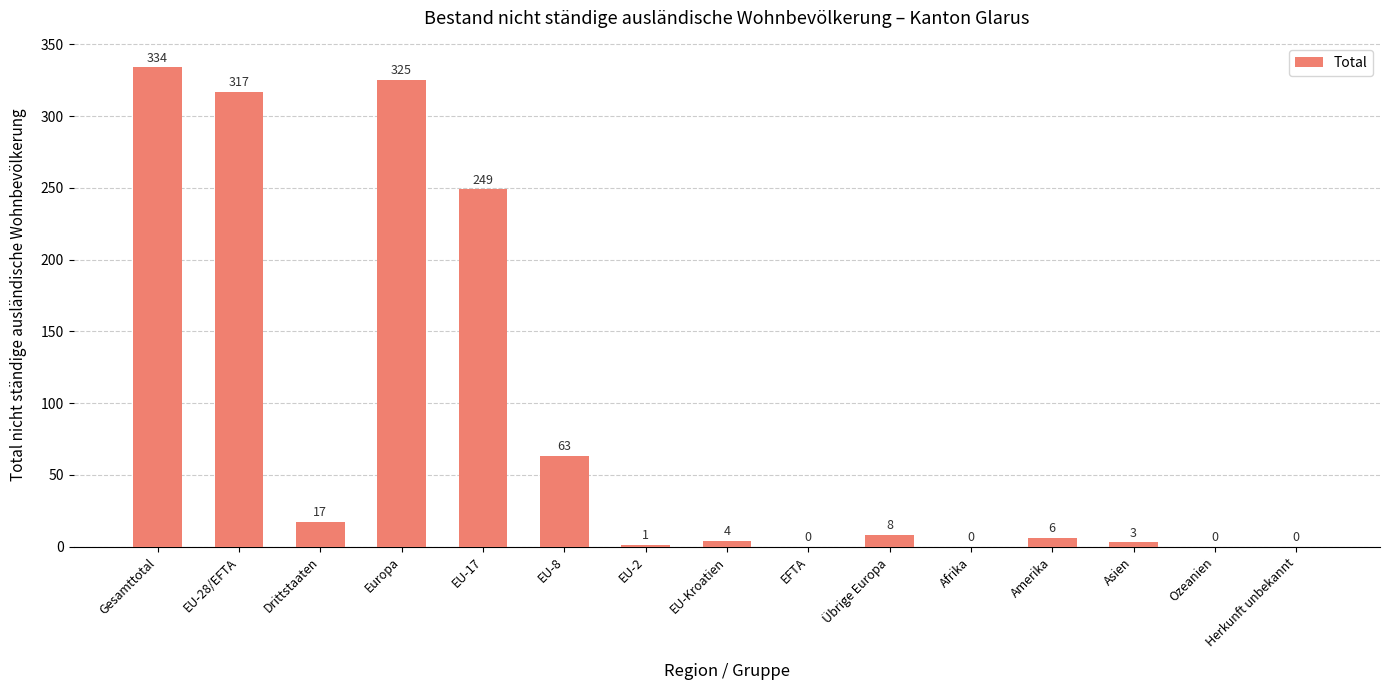

Where is the data nearest to the value 167?

EU-17